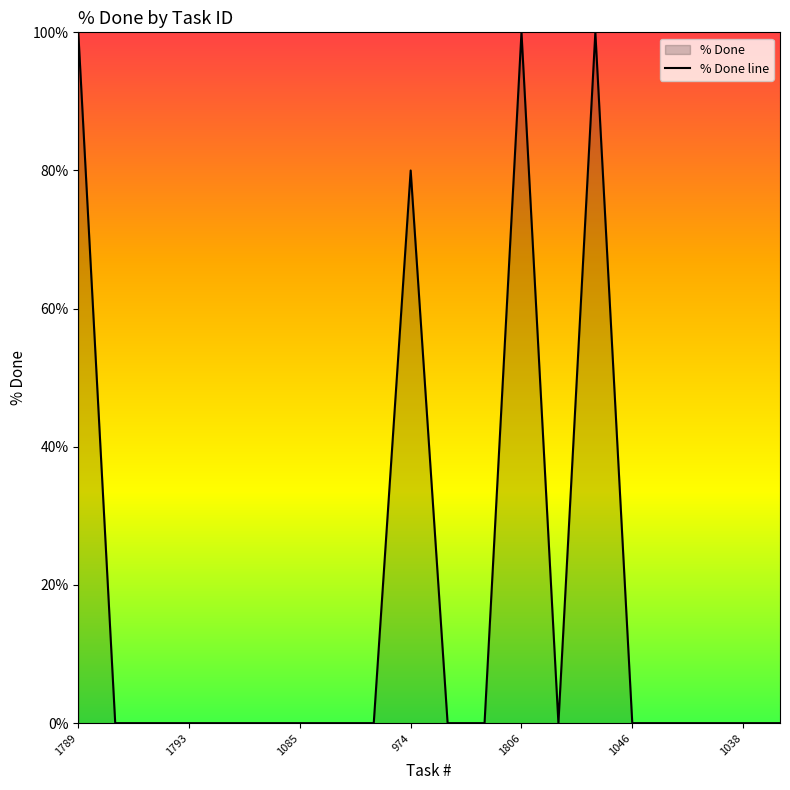

Count the number of data series in this chart.

1